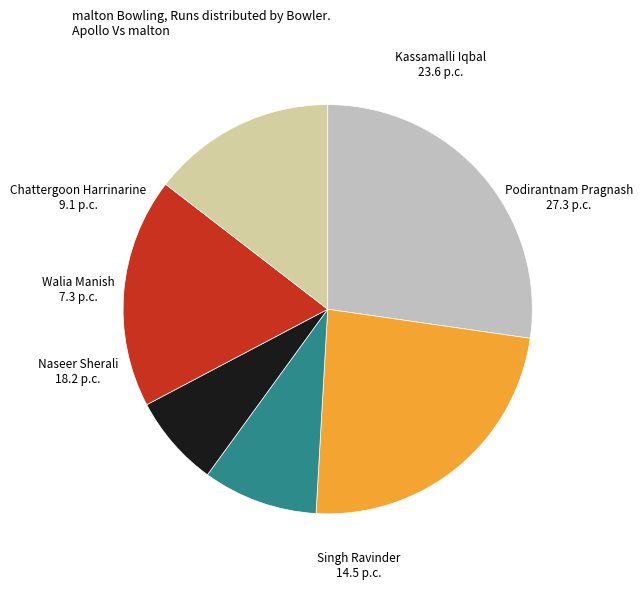

Combined, do Podirantnam Pragnash and Chattergoon Harrinarine account for over 50%?

No